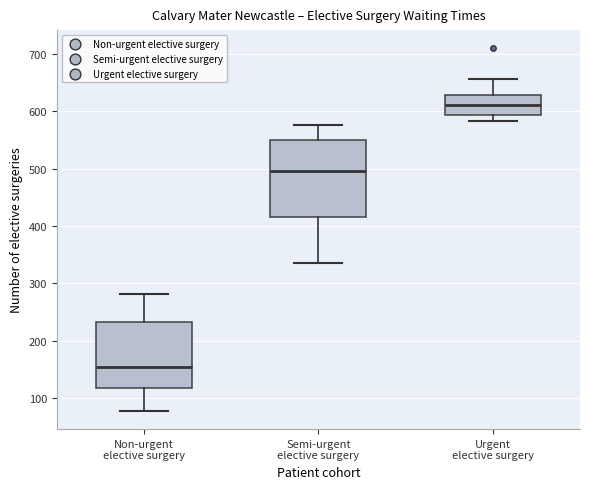

Reading left to right, read every box against the y-axis: the position of its median line, the range the box covers, and the ends of its whiskers. The values are not printed on the chart, so give them approximately, as read against the axis.

Non-urgent elective surgery: median 150, box 120 to 230, whiskers 80 to 280
Semi-urgent elective surgery: median 500, box 420 to 550, whiskers 340 to 580
Urgent elective surgery: median 610, box 590 to 630, whiskers 580 to 660